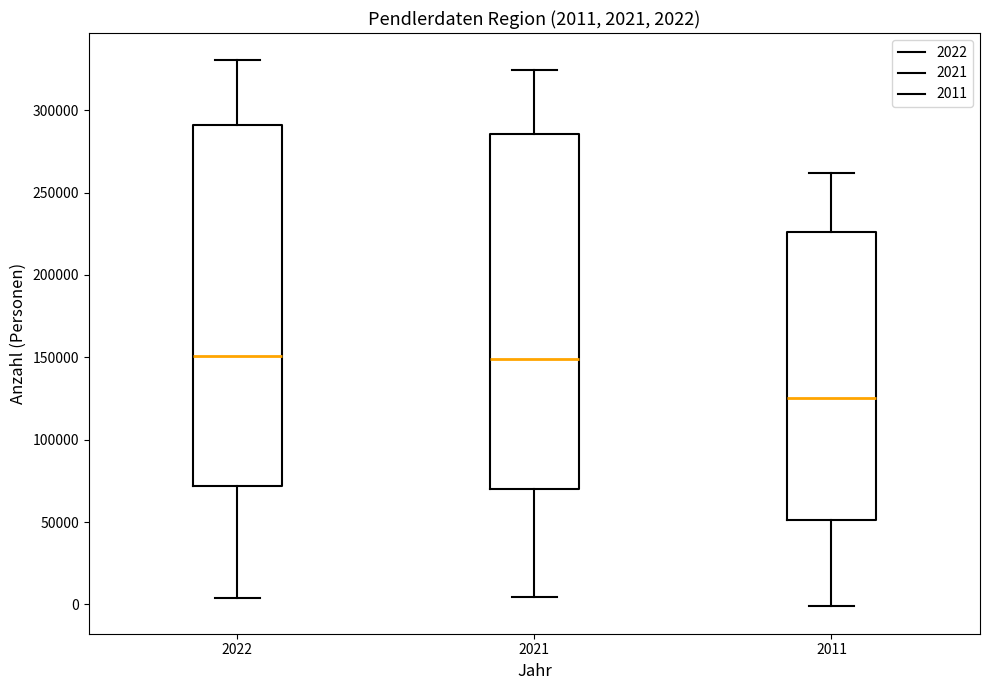

Which box's median line is the lowest?

2011